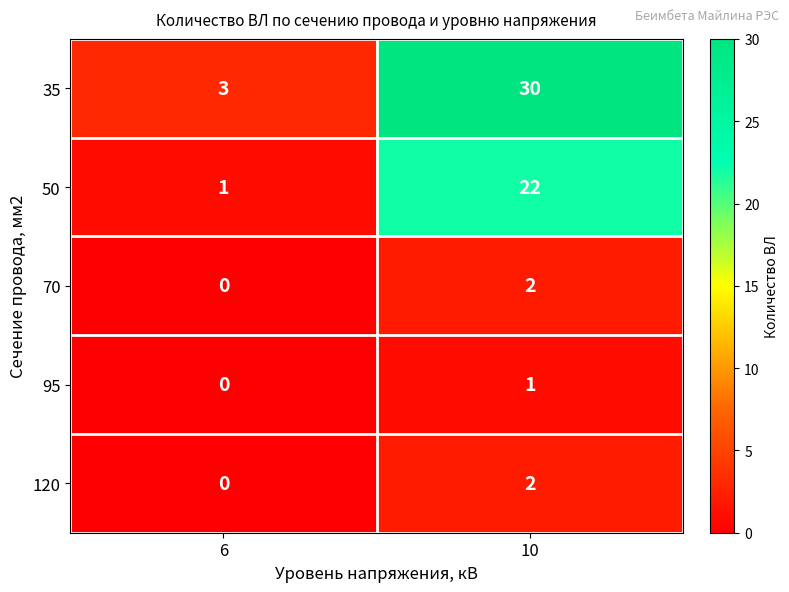

What is the difference between the 35 values at 10 and 6?

27